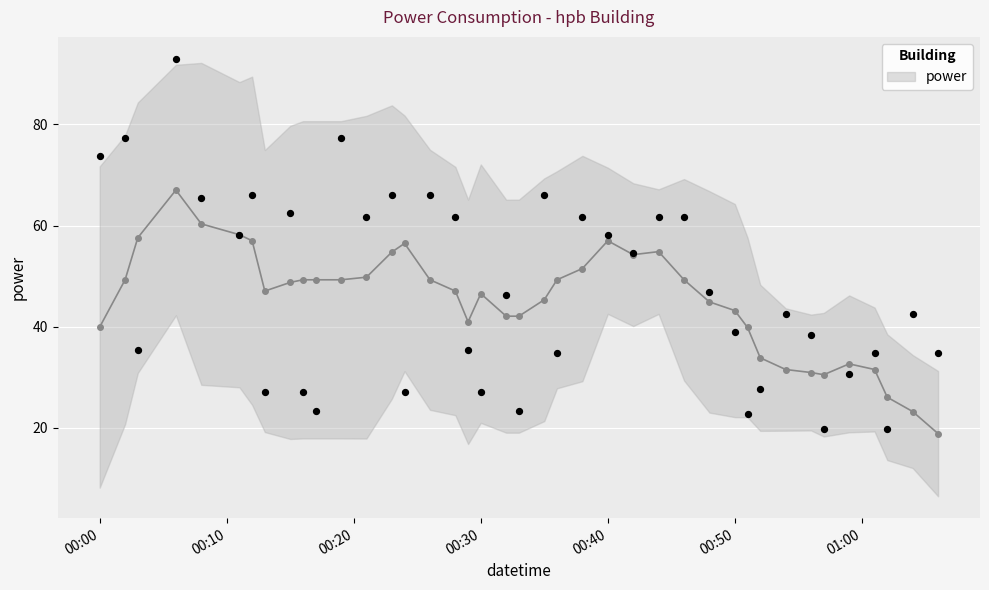

Between 2023-04-03T00:06:00 and 2023-04-03T00:33:00, which is larger?

2023-04-03T00:06:00